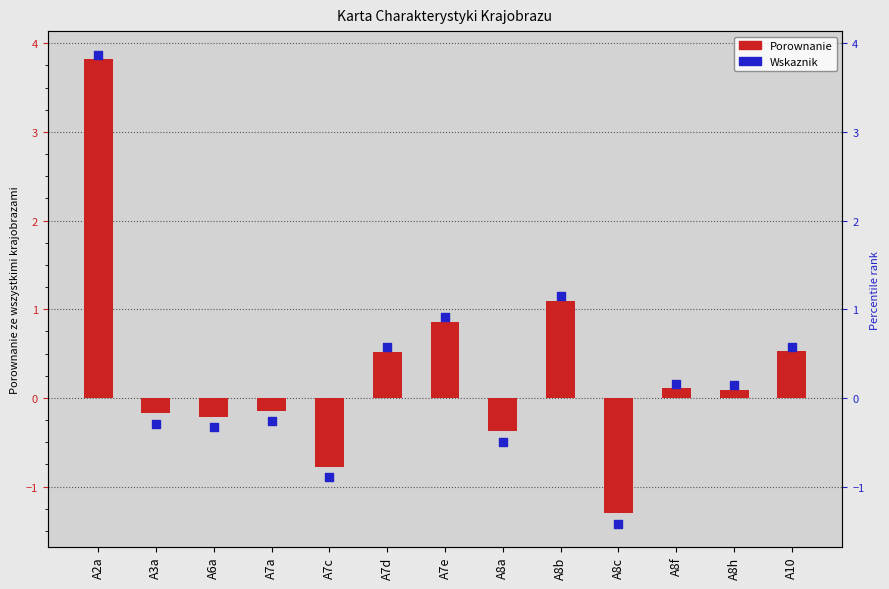

Is the value of Wskaznik at A8c greater than the value of Porownanie at A10?

No